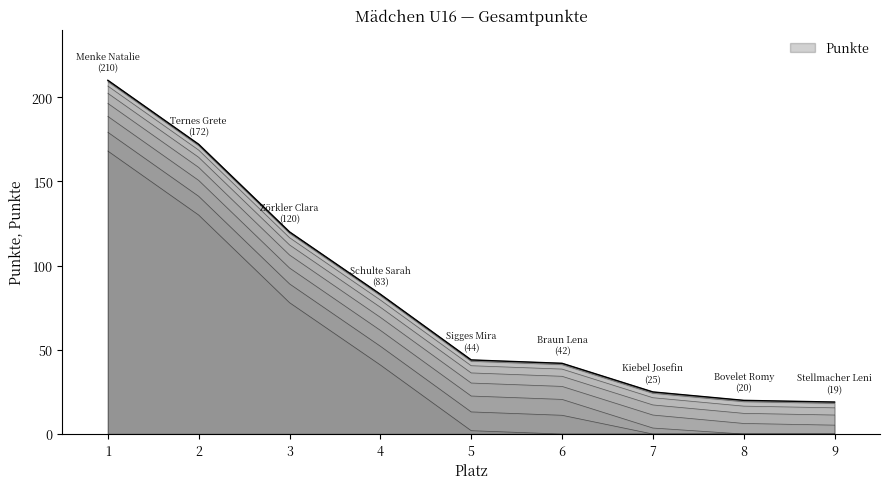

List the labels in order of value, largest first.

1, 2, 3, 4, 5, 6, 7, 8, 9